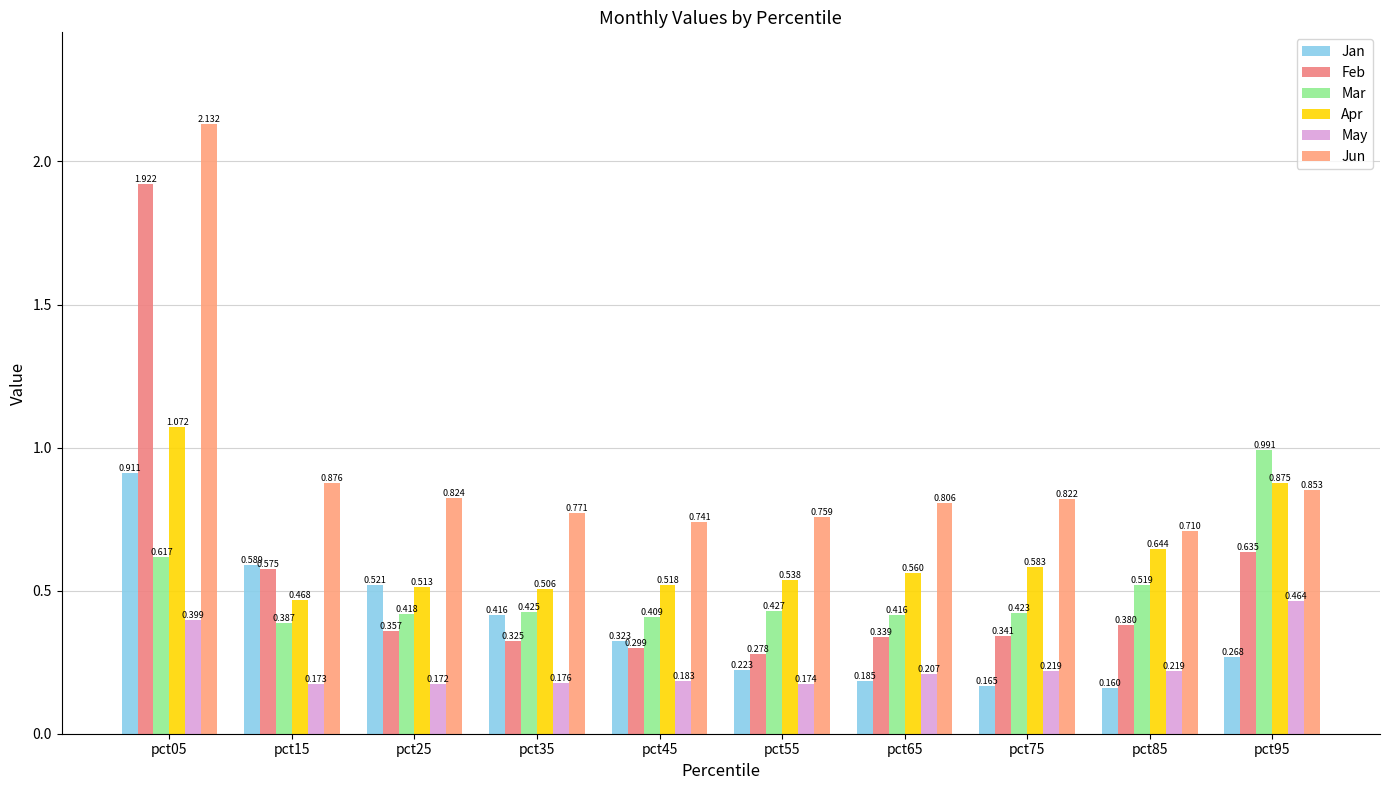

How many Feb values are between 0 and 1?

9